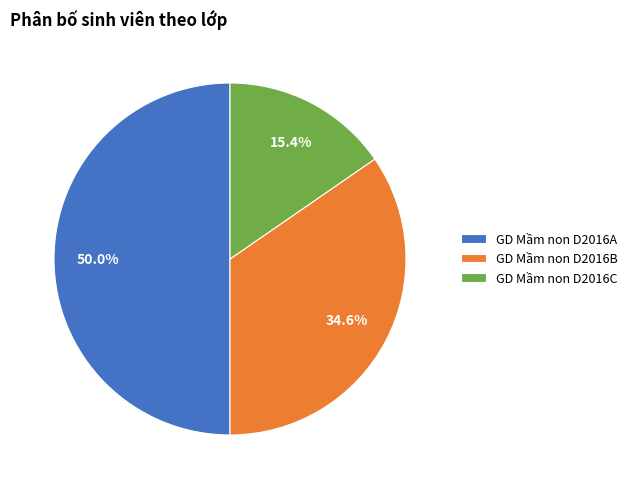

To the nearest percent, what is the average slice percentage?

33%